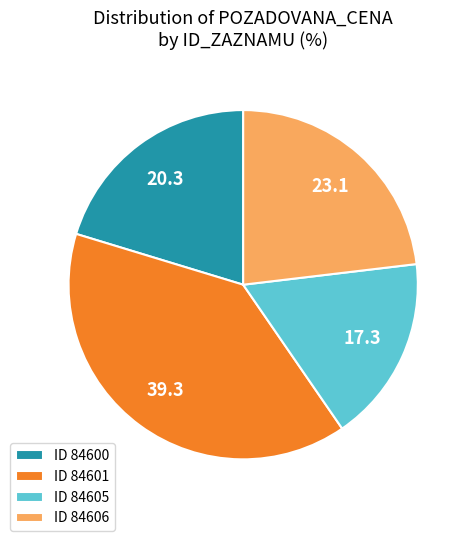

Does any single category account for the majority?

No